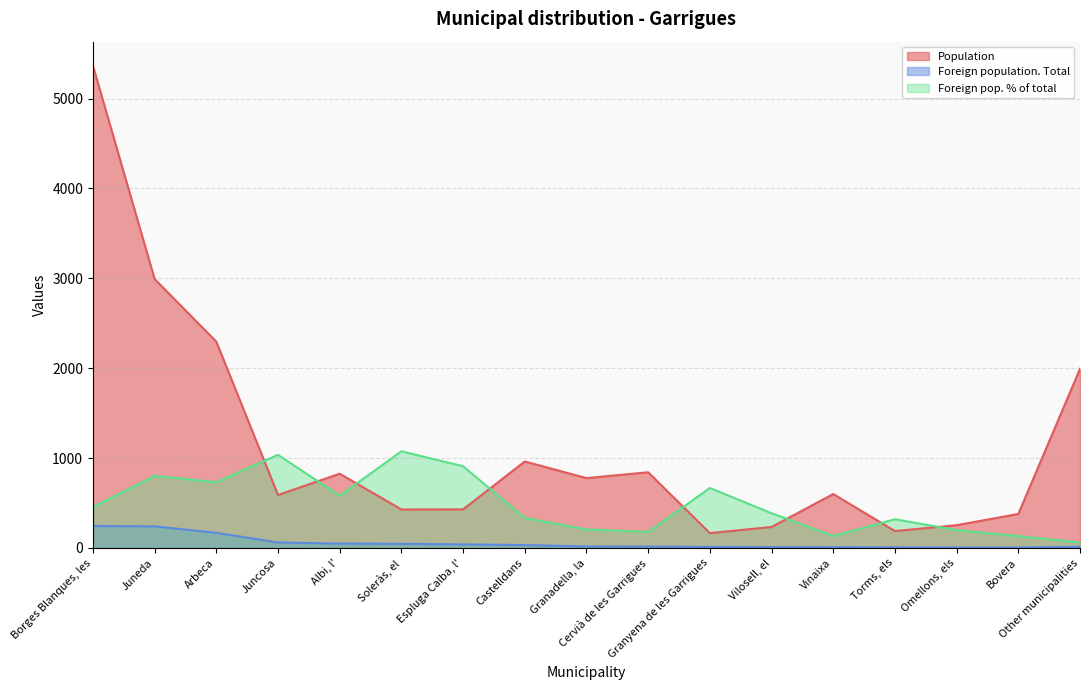

Which series has the largest range (max minus min)?

Population